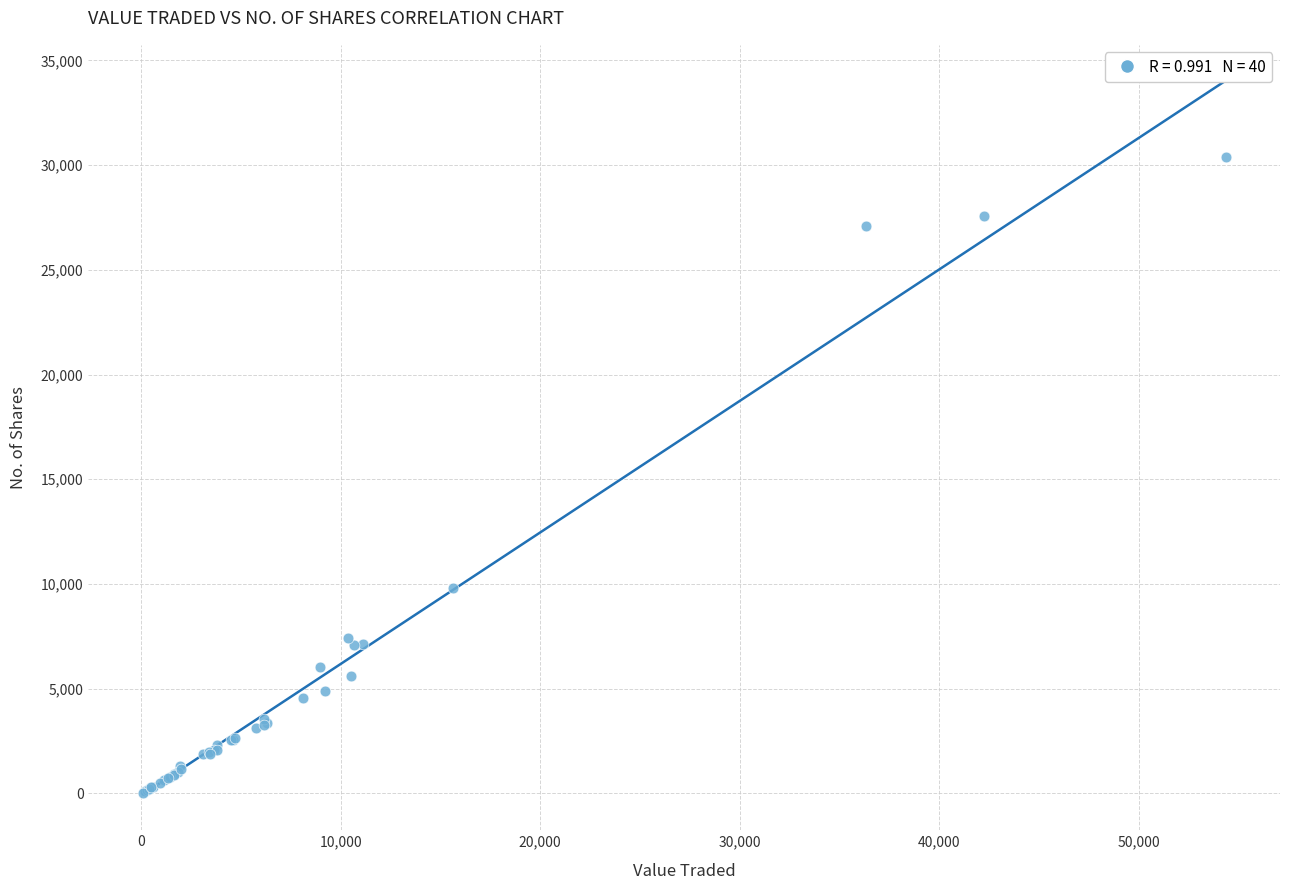

What Y value in the scatter plot is closest to 15210?

9823